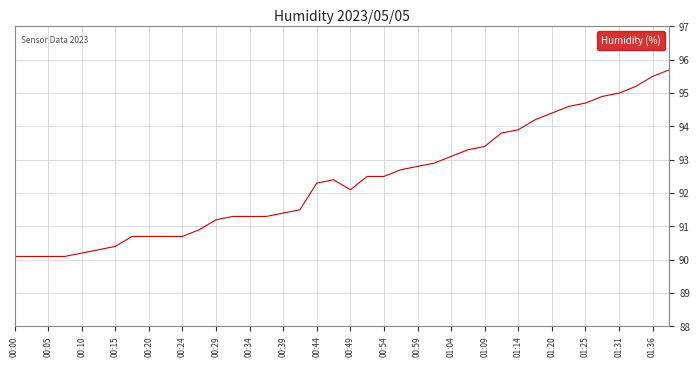

What is the smallest value displayed?

90.1